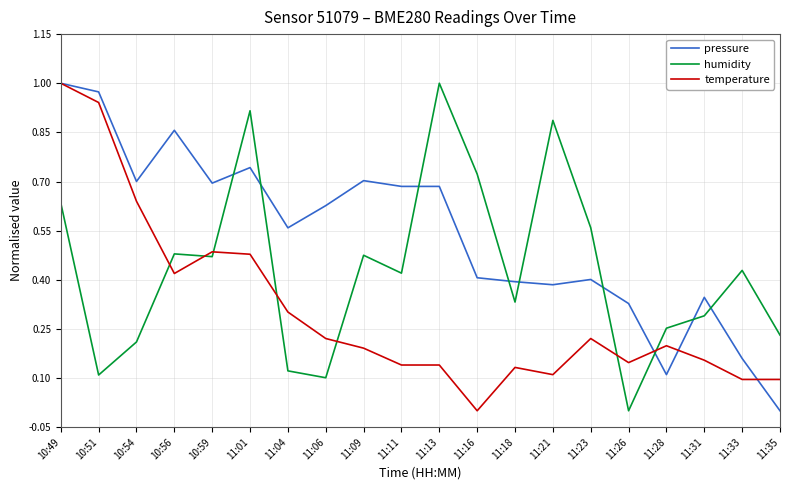

At which label does temperature reach its peak?

10:49